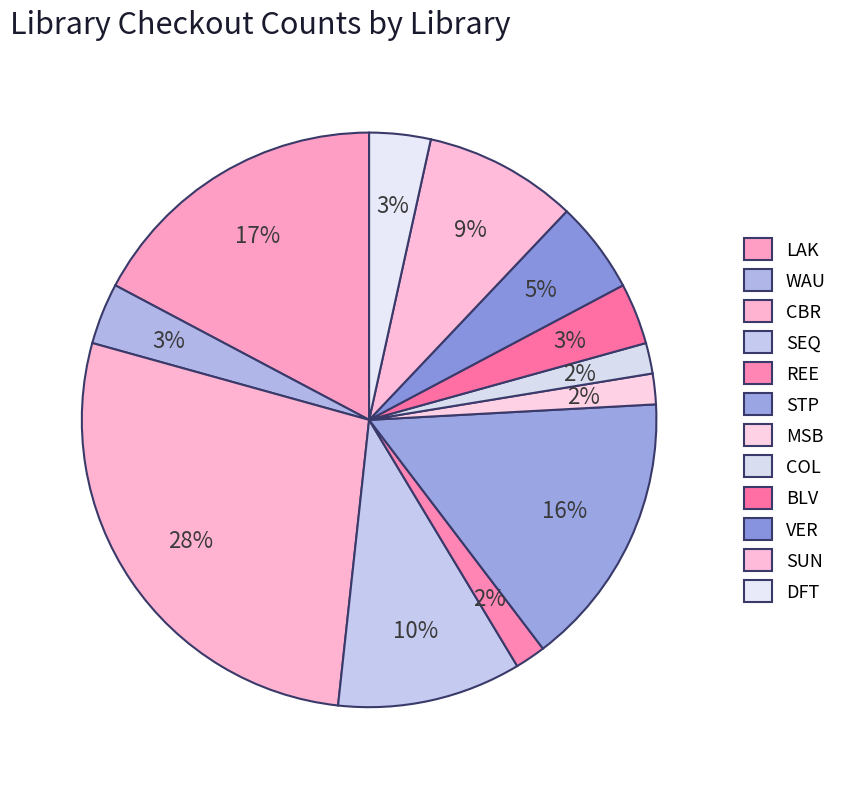

How many segments does this pie chart have?

12